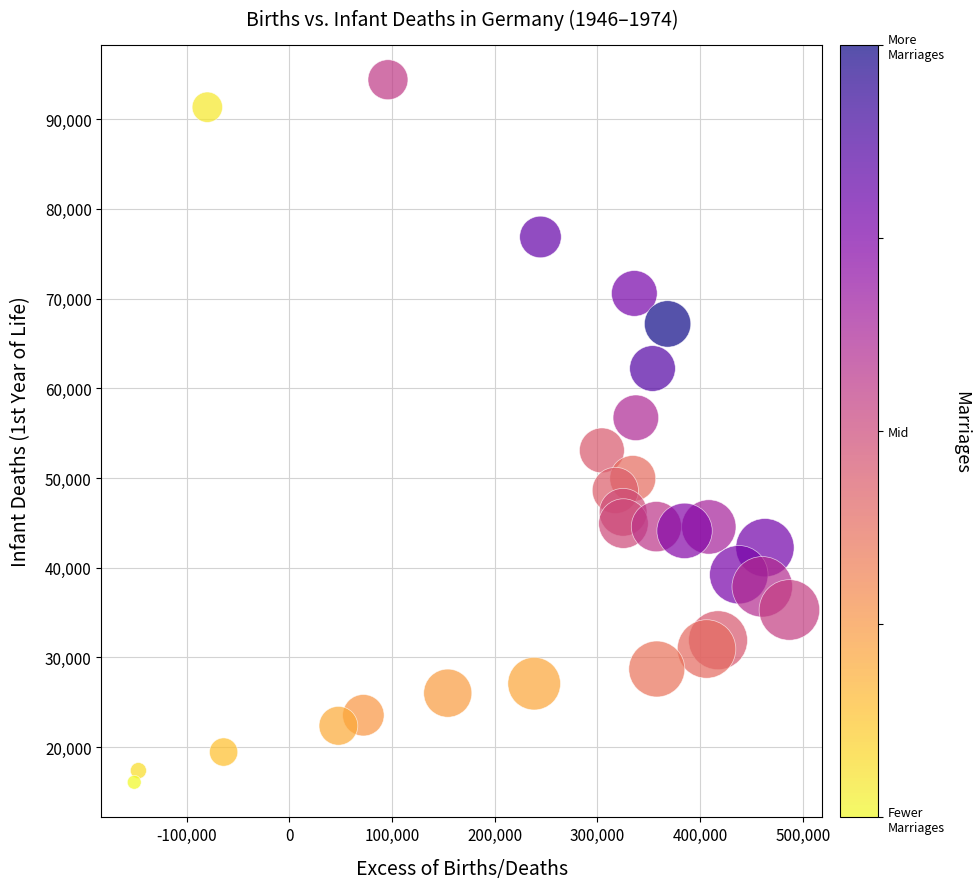

What is the range of X values (max minus min)?

638058